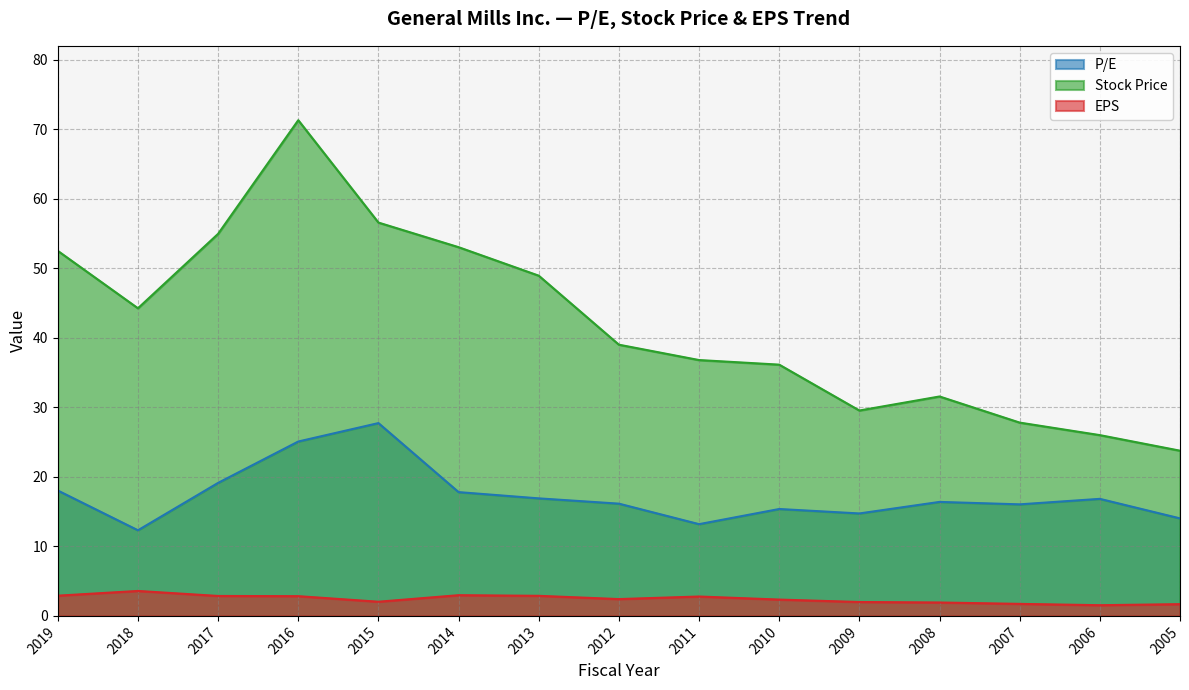

Rank the series at 2011 from highest to lowest value.

Stock Price, P/E, EPS